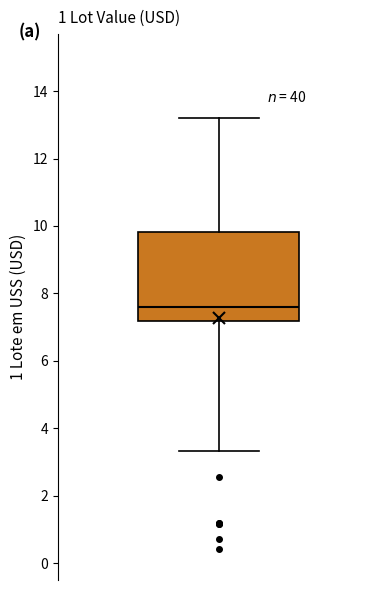

Read this box plot against the y-axis: the position of the median line, the range covered by the box, and the ends of both whiskers. The values are not printed on the chart, so give them approximately, as read against the axis.

median 7.6, box 7.2 to 9.8, whiskers 3.4 to 13.2